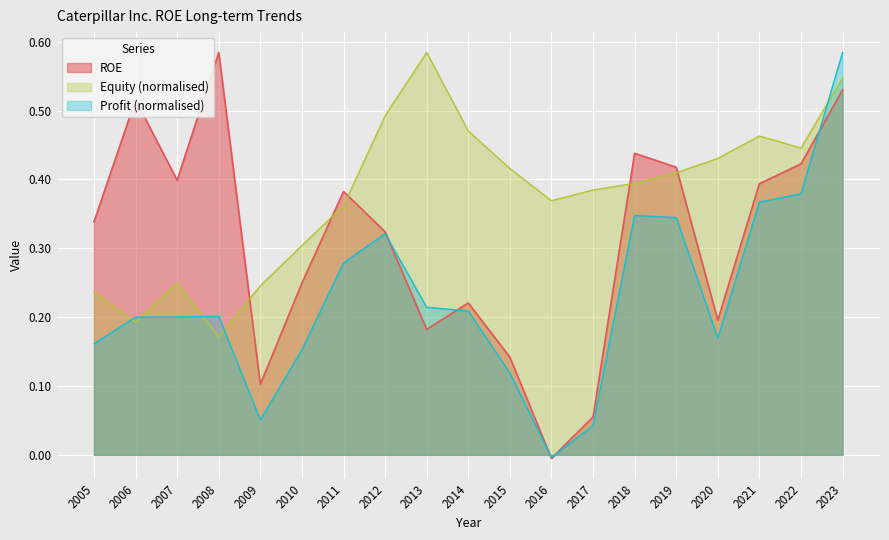

True or false: Equity has more than 2 points higher than both neighbors.

True